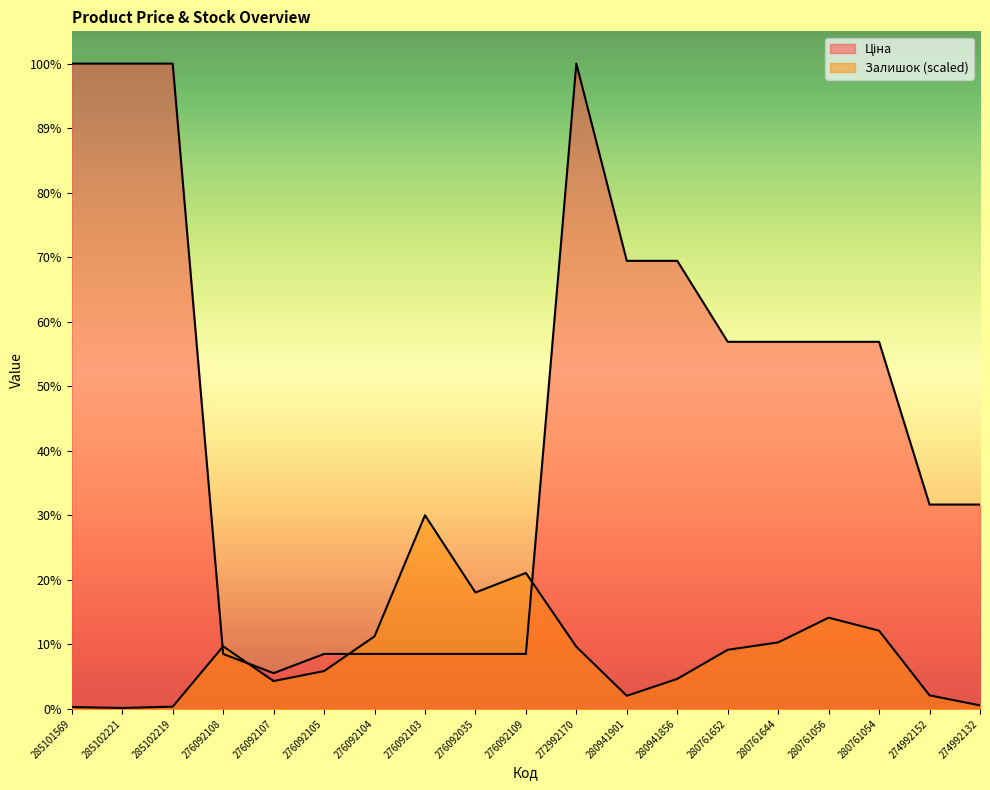

Reading right to left, extract all data points from this chart.

Ціна: 274992132=3193.0	274992152=3193.0	280761054=5736.9	280761056=5736.9	280761644=5736.9	280761652=5736.9	280941856=7002.6	280941901=7002.6	272992170=10085.8	276092109=857.9	276092035=857.9	276092103=857.9	276092104=857.9	276092105=857.9	276092107=557.6	276092108=857.9	285102219=10085.8	285102221=10085.8	285101569=10085.8
Залишок: 274992132=54.3	274992152=210.3	280761054=1221.2	280761056=1424.7	280761644=1038.0	280761652=922.6	280941856=468.1	280941901=203.5	272992170=970.1	276092109=2123.4	276092035=1818.2	276092103=3025.7	276092104=1133.0	276092105=590.2	276092107=434.2	276092108=976.9	285102219=33.9	285102221=13.6	285101569=27.1